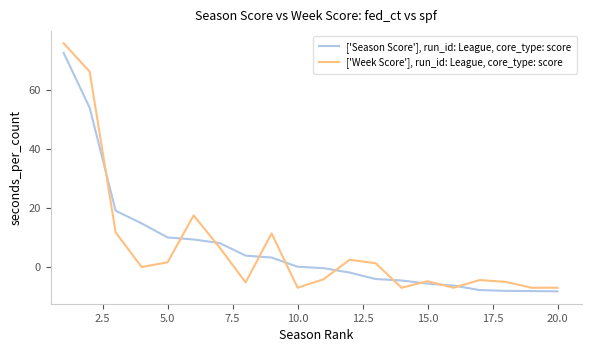

Rank the series by their maximum value, from lowest to highest.

['Season Score'], run_id: League, core_type: score, ['Week Score'], run_id: League, core_type: score